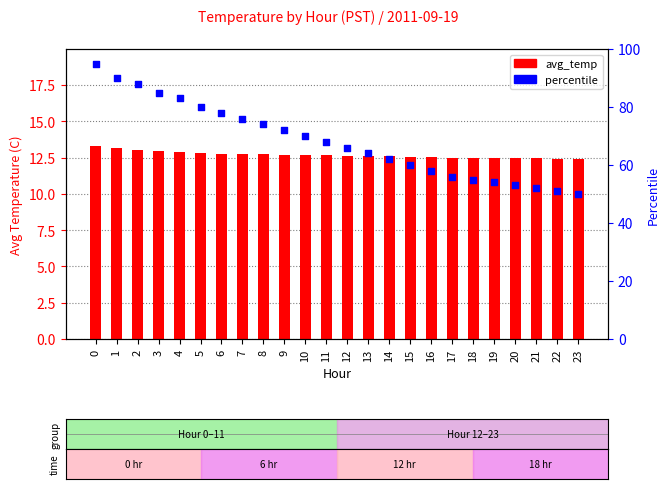

Which series has the largest total across all categories?

percentile